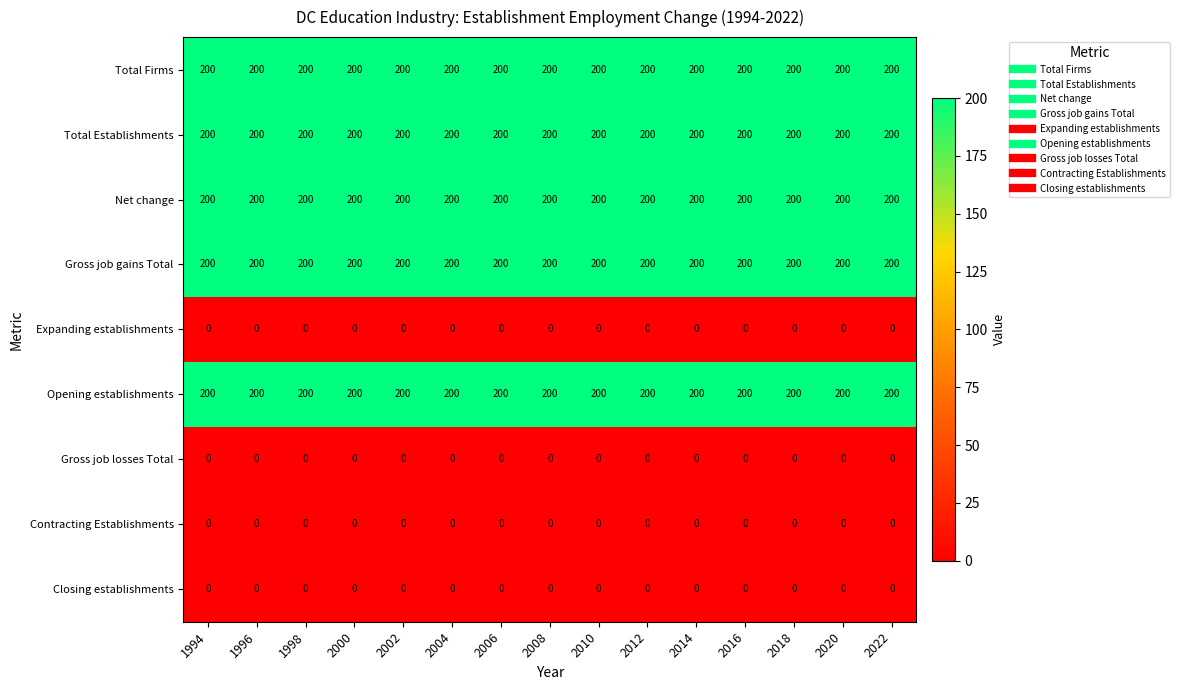

How many categories are shown in the chart?

15